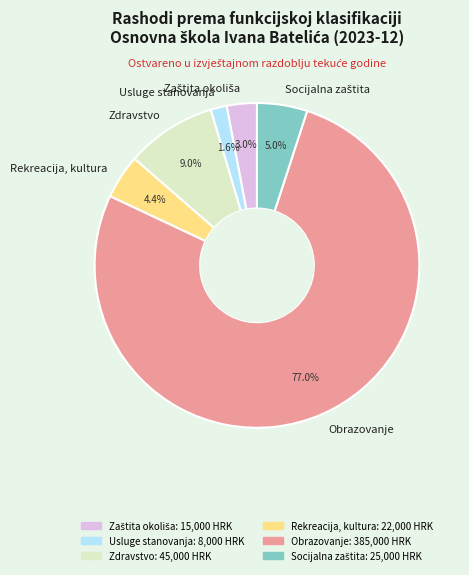

What percentage do Zdravstvo and Usluge stanovanja together represent?

10.6%